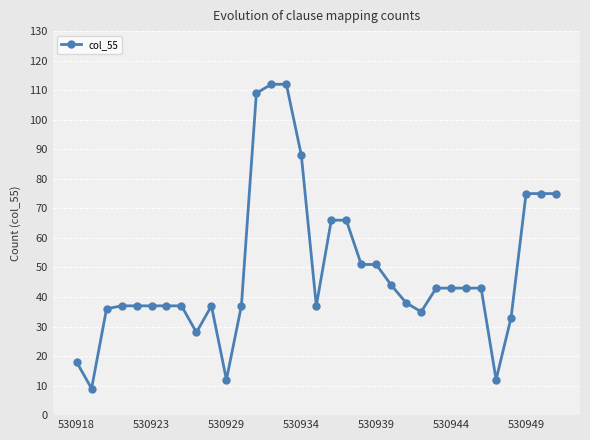

What is the value of the 25th point from the left?

43